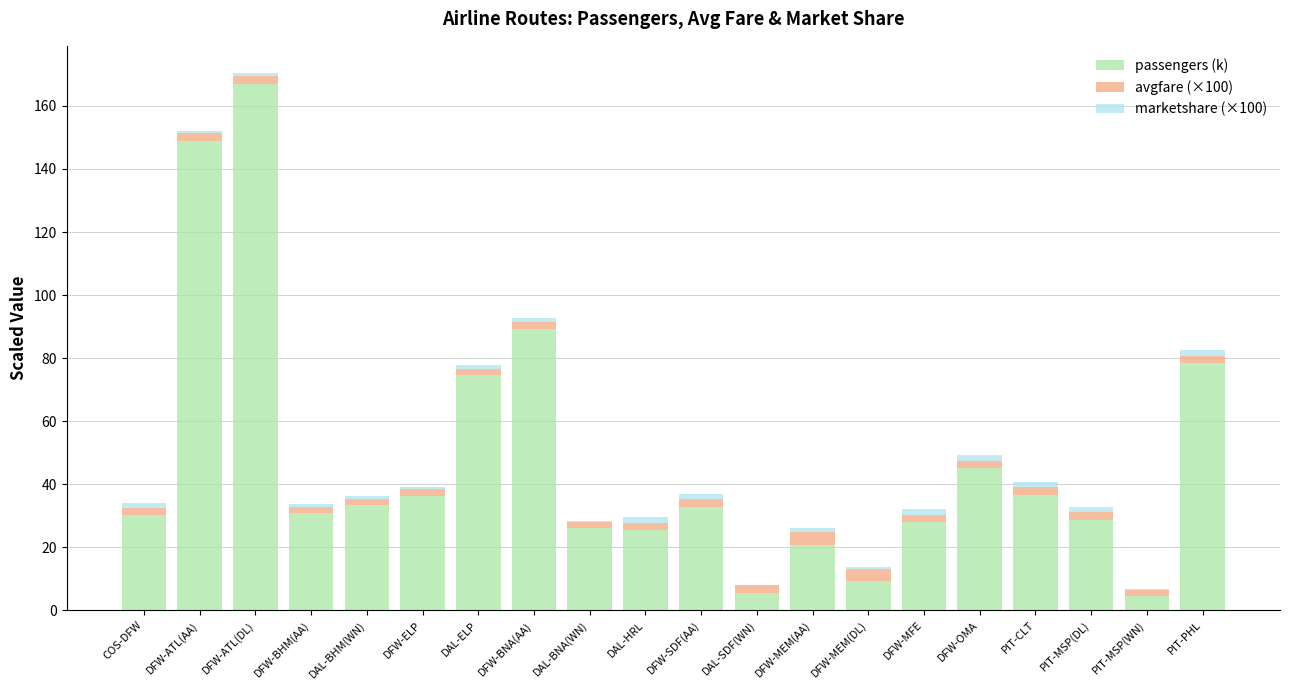

What are all the series names shown in the legend?

passengers (k), avgfare (×100), marketshare (×100)